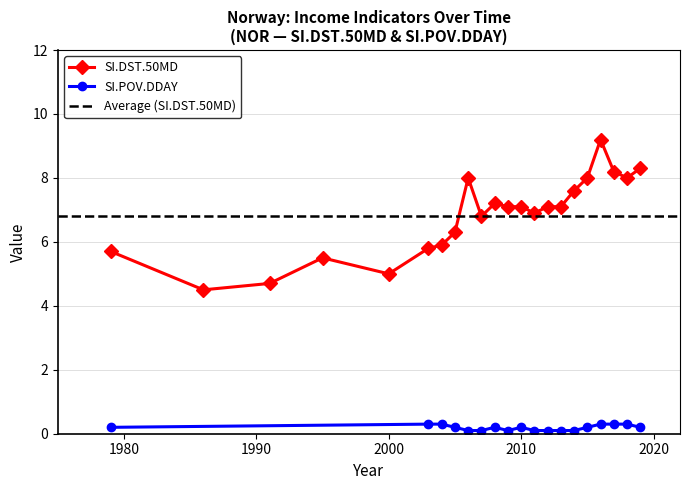

What is the label of the 2nd point from the right?

2018